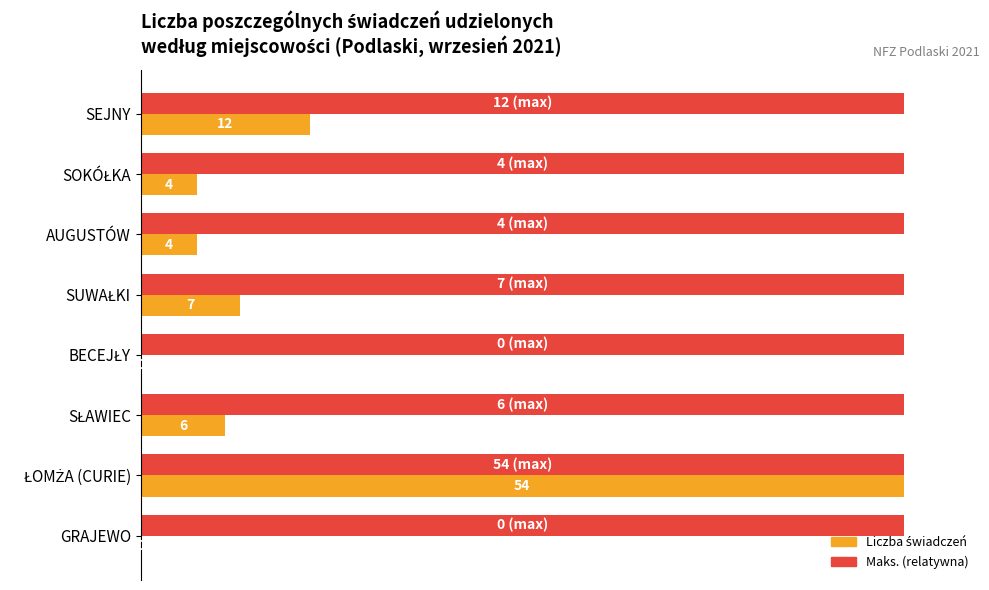

How many groups of bars are there?

8